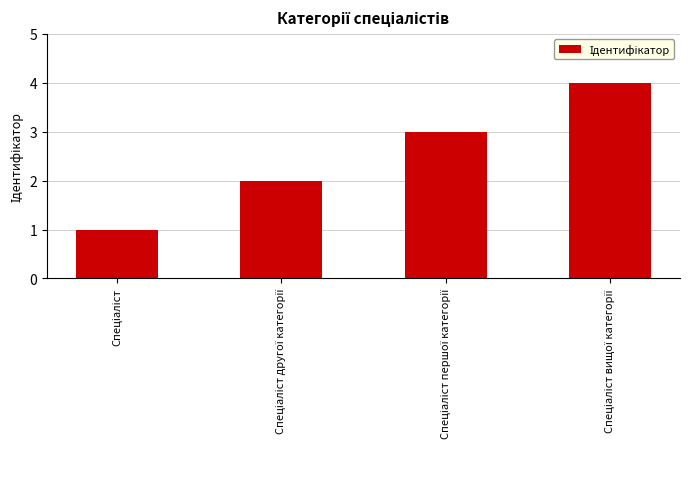

What is the difference between the maximum and second lowest values?

2